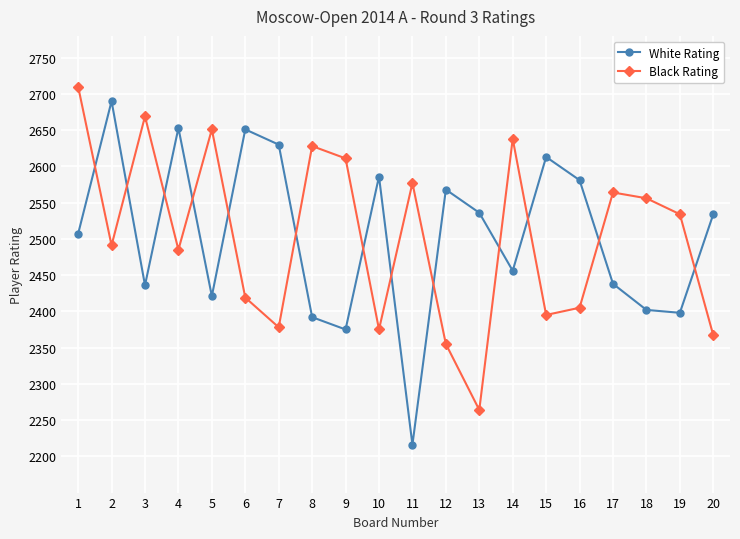

How many intersections are there between Black Rating and White Rating?

13